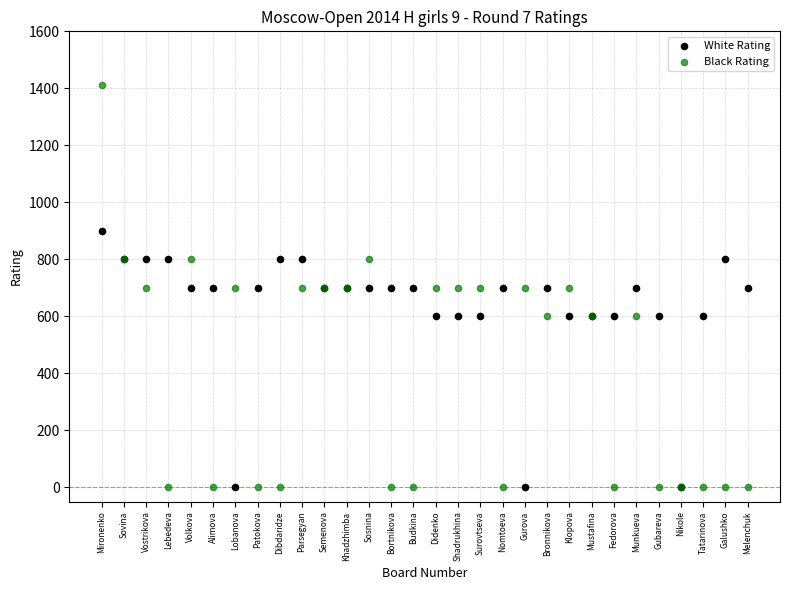

Which series has the largest Y range (max minus min)?

Black Rating